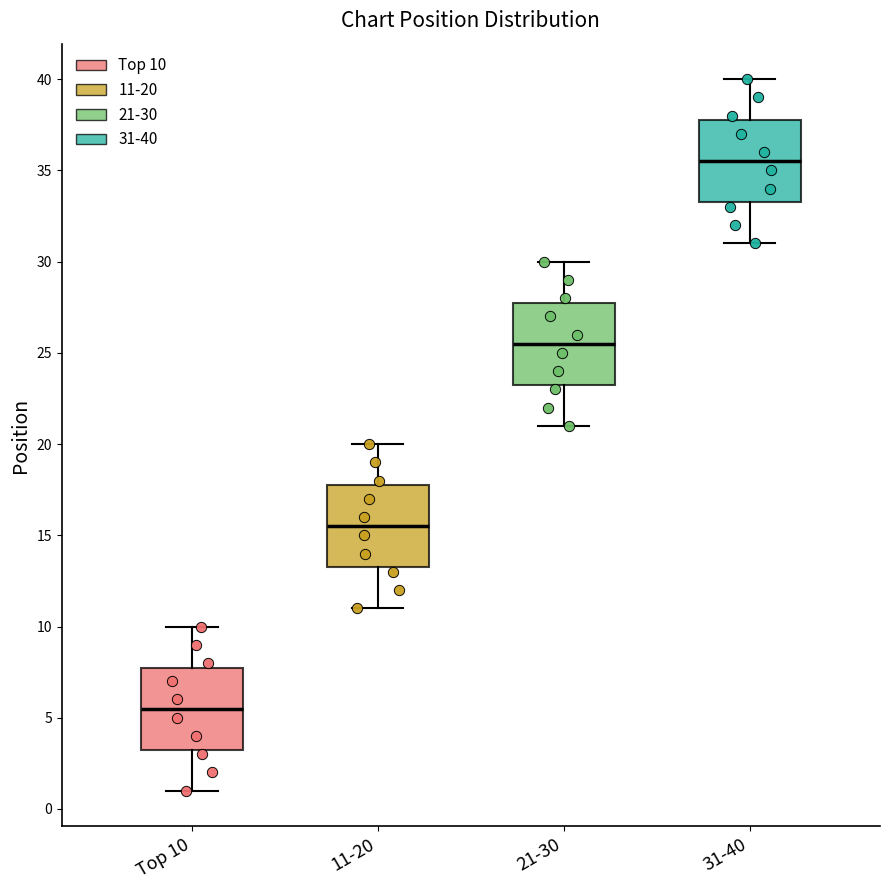

Which box has the lowest median line?

Top 10